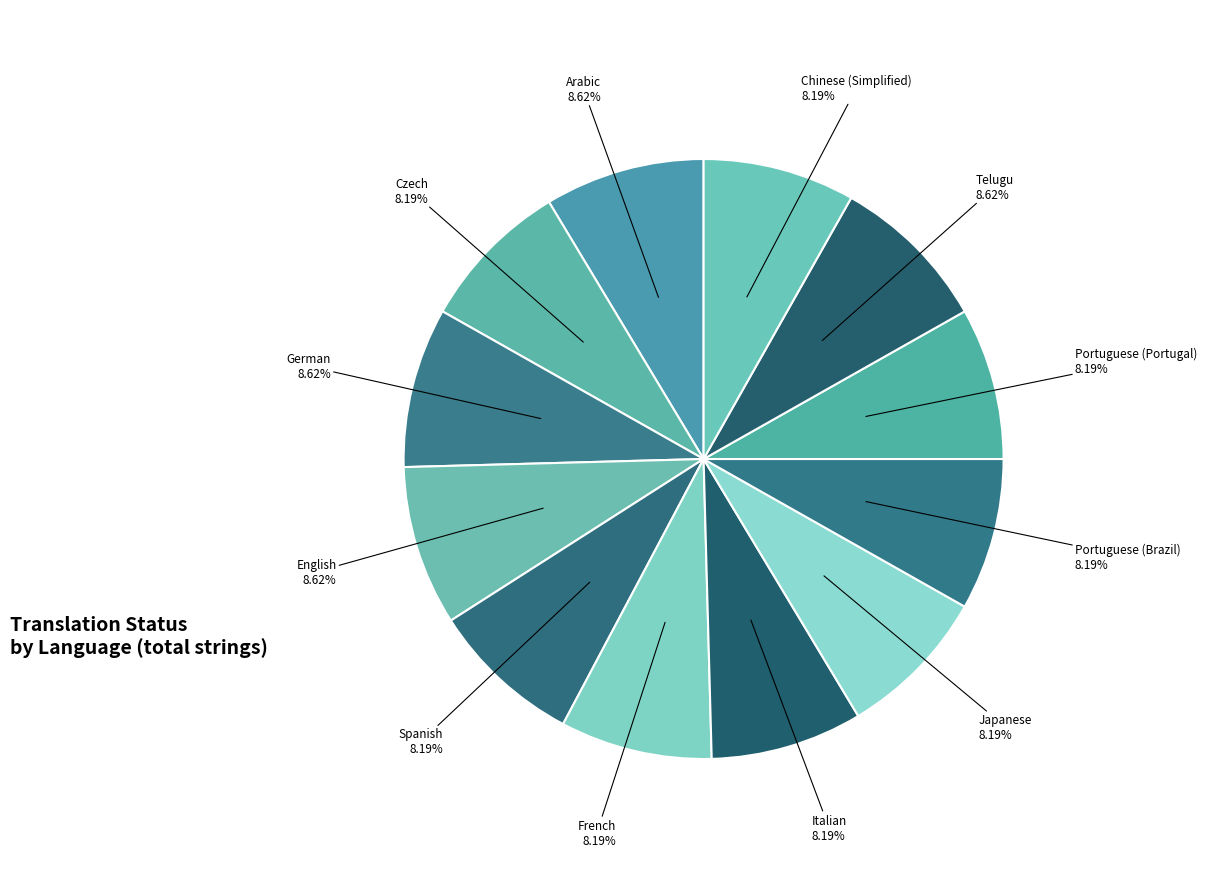

Count the number of slices in the pie.

12